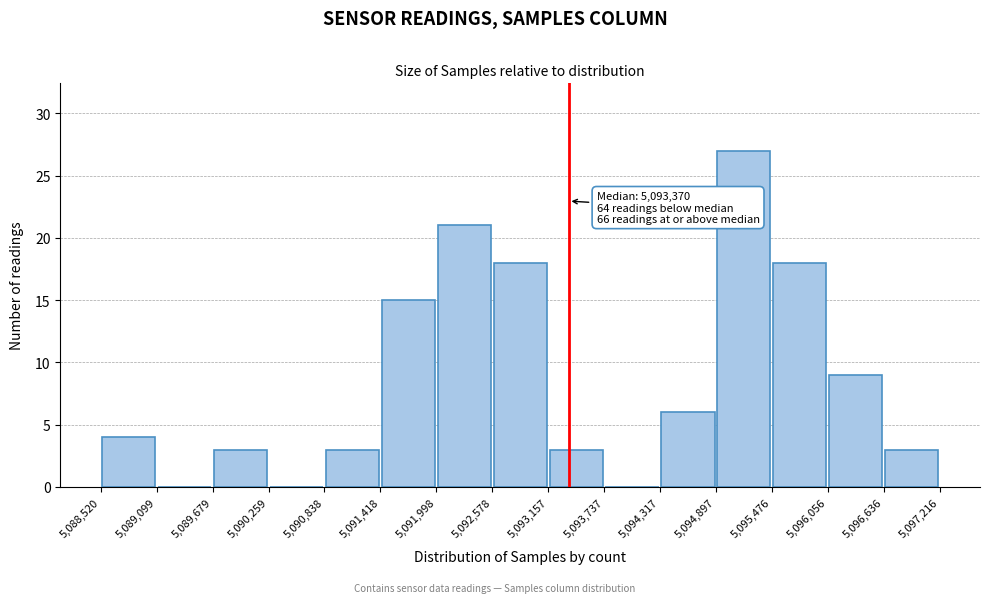

Over which range of the x-axis is the bar tallest?

5,094,897 to 5,095,476